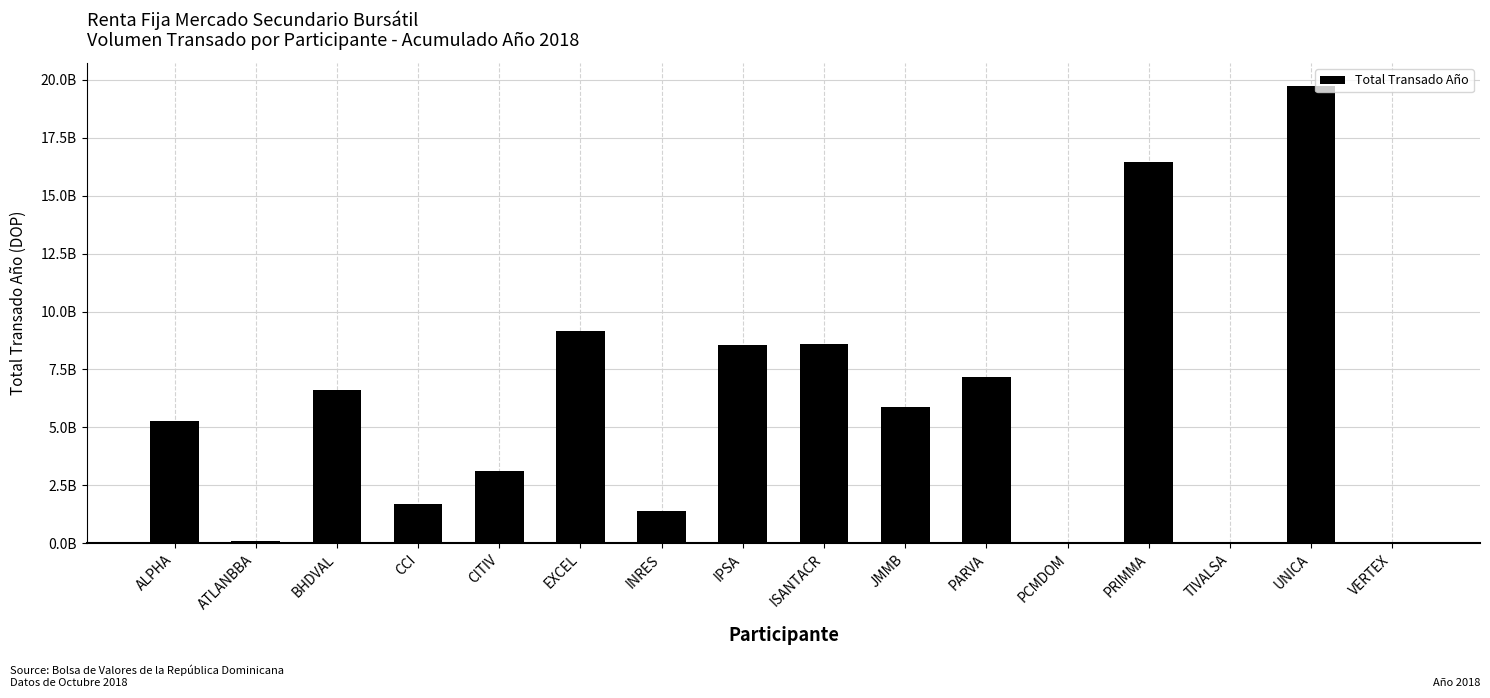

What is the value of the 2nd bar from the left?

83971429.3